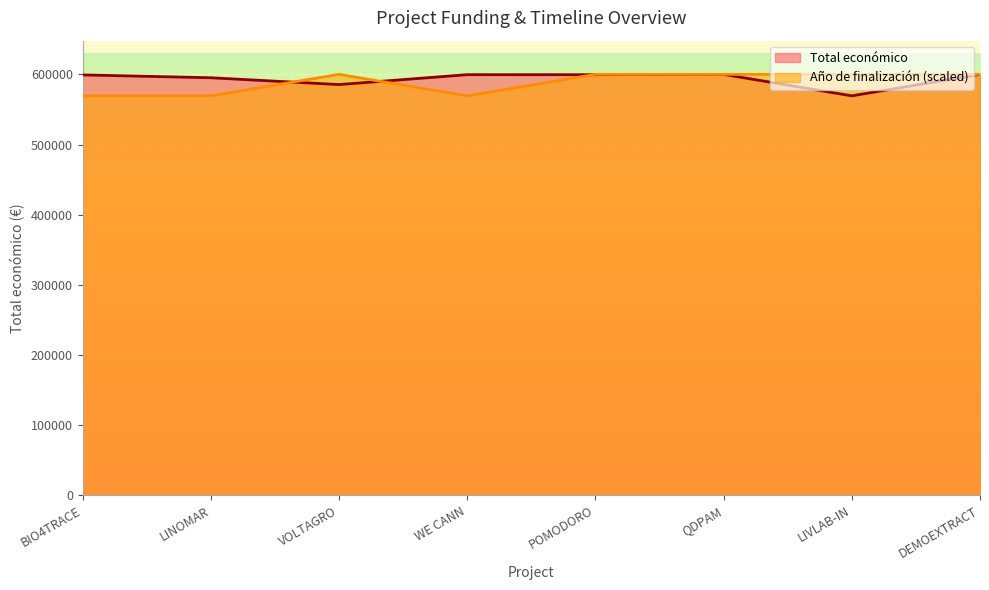

Where does the Año de finalización series first go above 600042?

VOLTAGRO